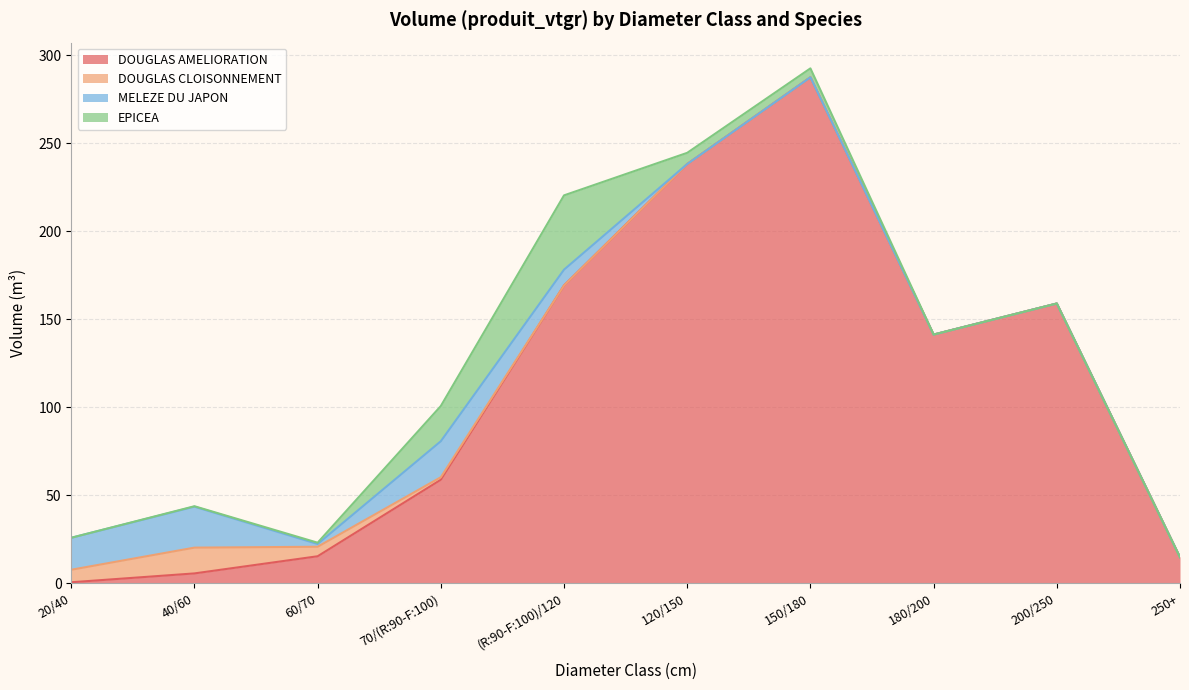

At which label is EPICEA closest to 21?

70/(R:90-F:100)